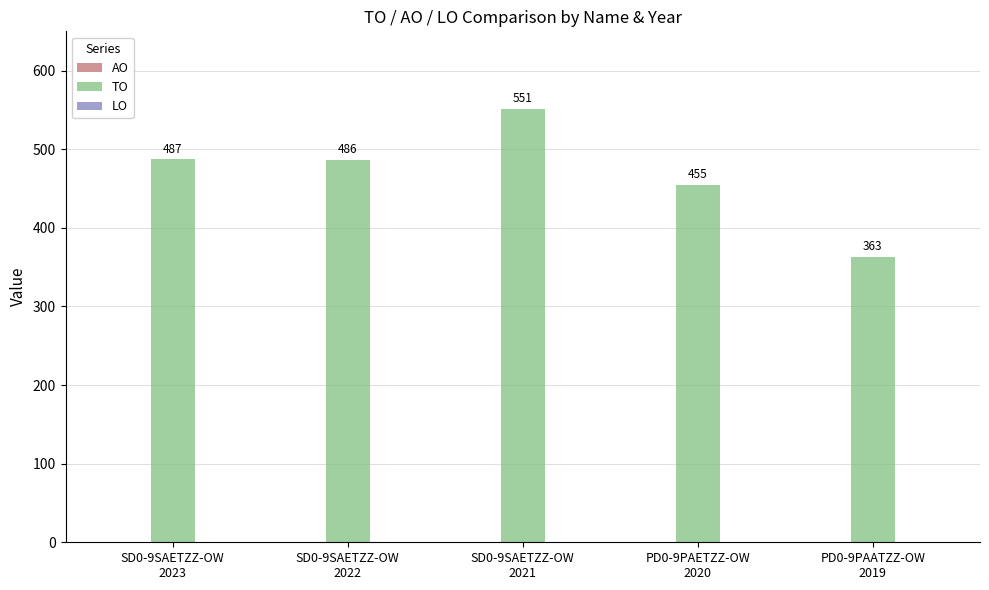

What is the maximum value shown in the chart?

551